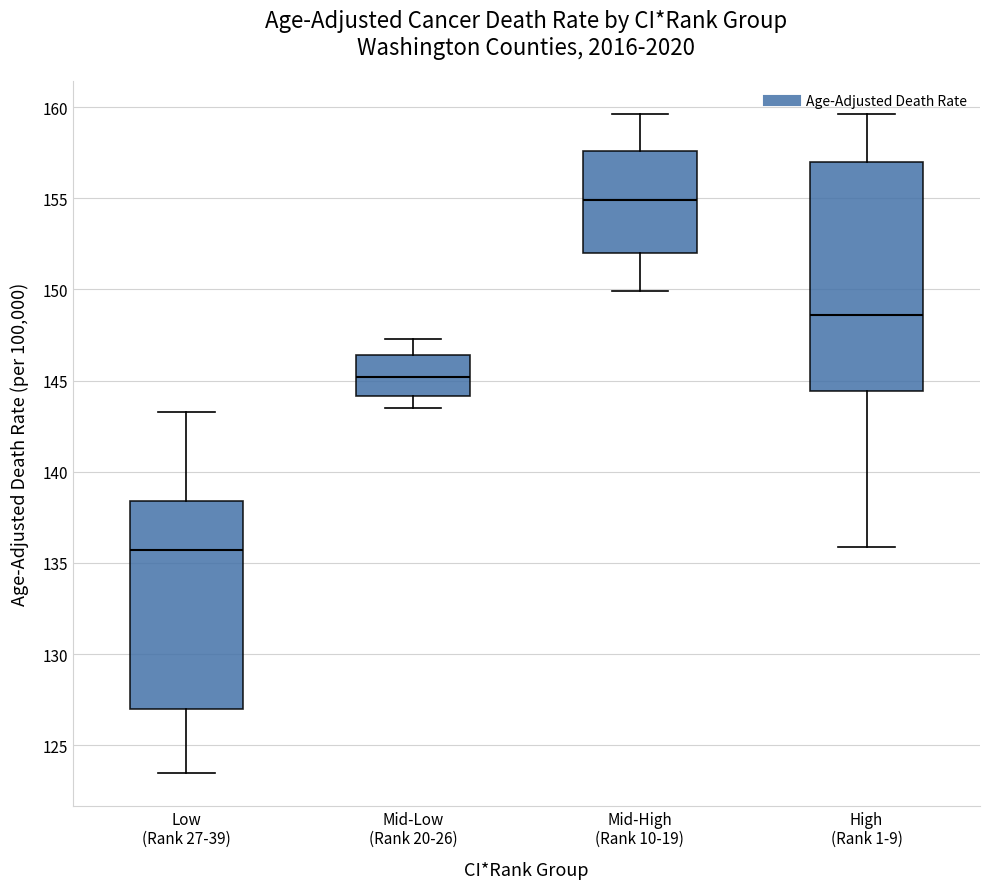

Reading left to right, transcribe this box plot: for each box, give where its median line is, the range the box spans, and where its two whiskers end, as read against the y-axis. The values are not printed on the chart, so give them approximately, as read against the axis.

Low (Rank 27-39): median 135.5, box 127.0 to 138.5, whiskers 123.5 to 143.5
Mid-Low (Rank 20-26): median 145.0, box 144.0 to 146.5, whiskers 143.5 to 147.5
Mid-High (Rank 10-19): median 155.0, box 152.0 to 157.5, whiskers 150.0 to 159.5
High (Rank 1-9): median 148.5, box 144.5 to 157.0, whiskers 136.0 to 159.5